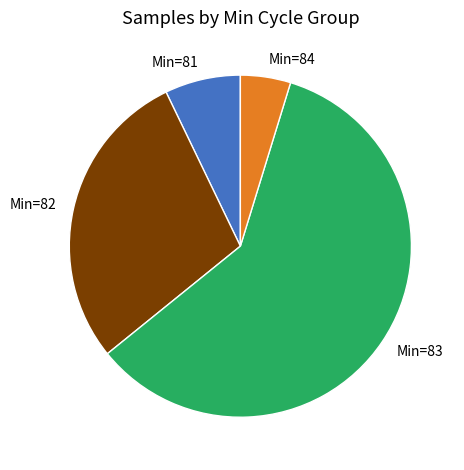

Rank the categories by value from lowest to highest.

Min=84, Min=81, Min=82, Min=83